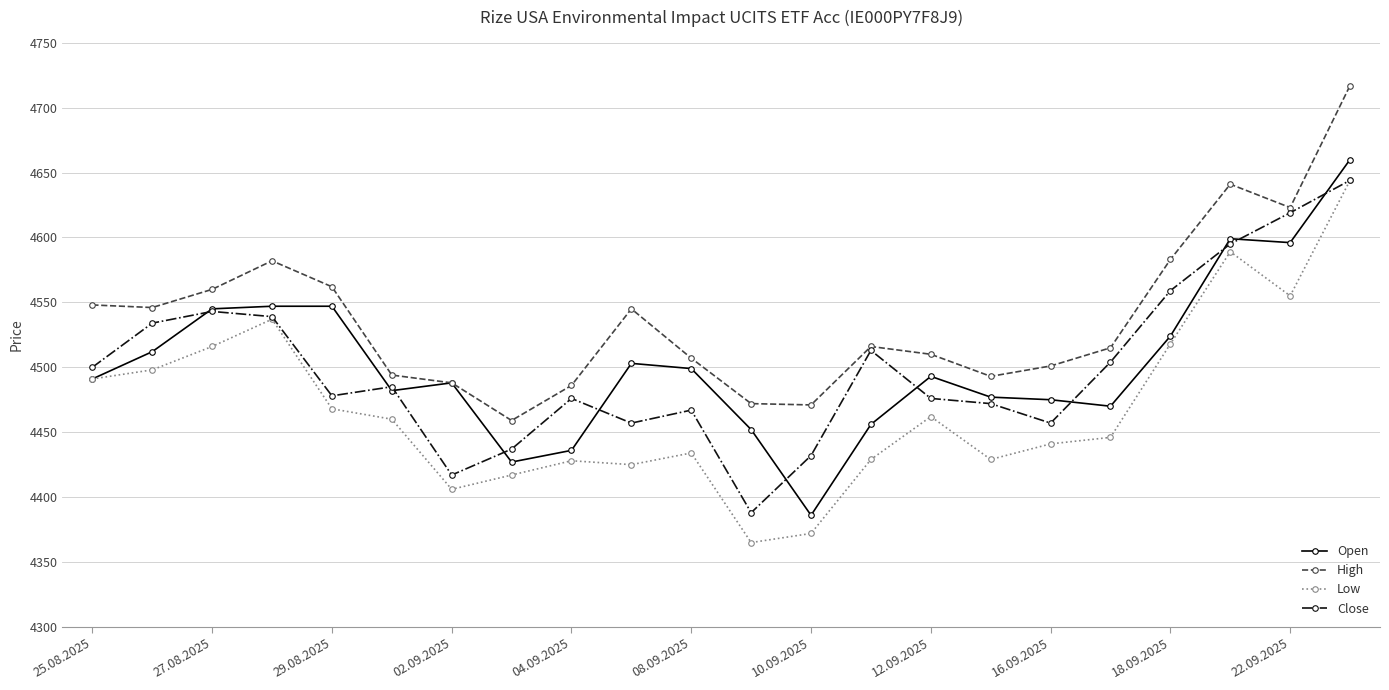

In High, how many points are higher than both neighbors (excluding endpoints)?

4